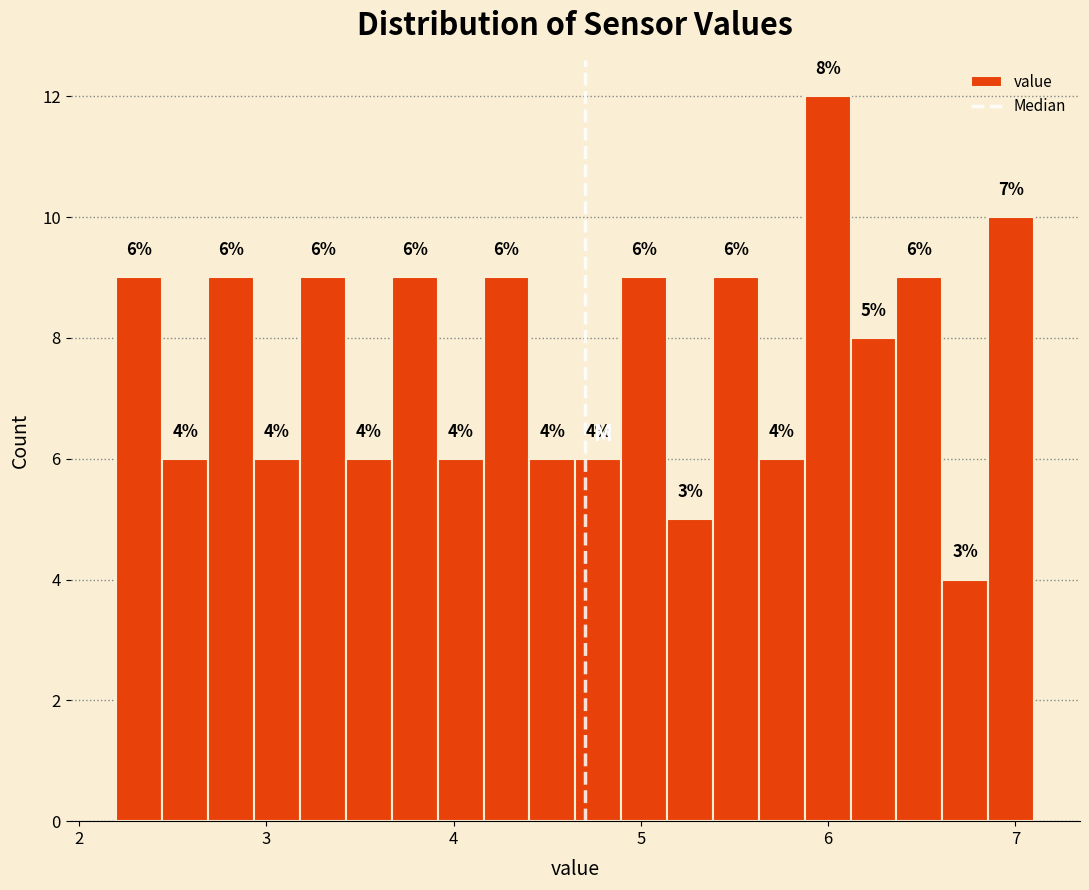

Read against the x-axis, roughly where is the centre of the tallest bar?

6.0